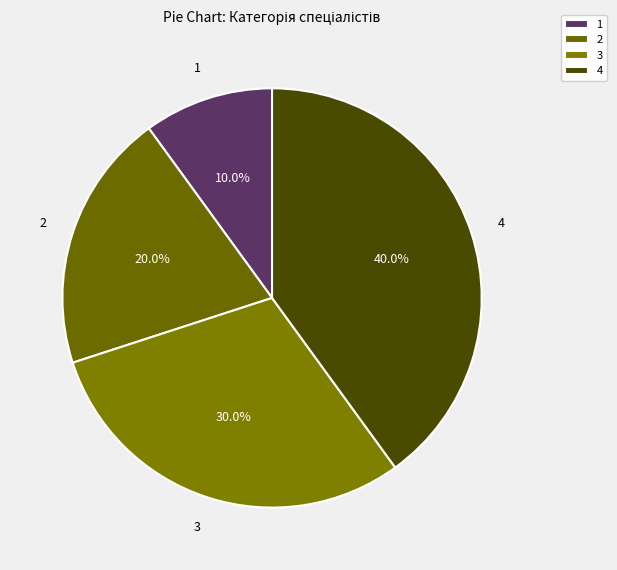

Rank the categories by value from highest to lowest.

4, 3, 2, 1